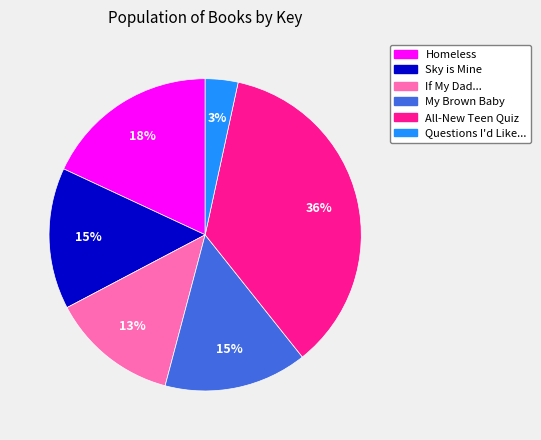

Count the number of slices in the pie.

6